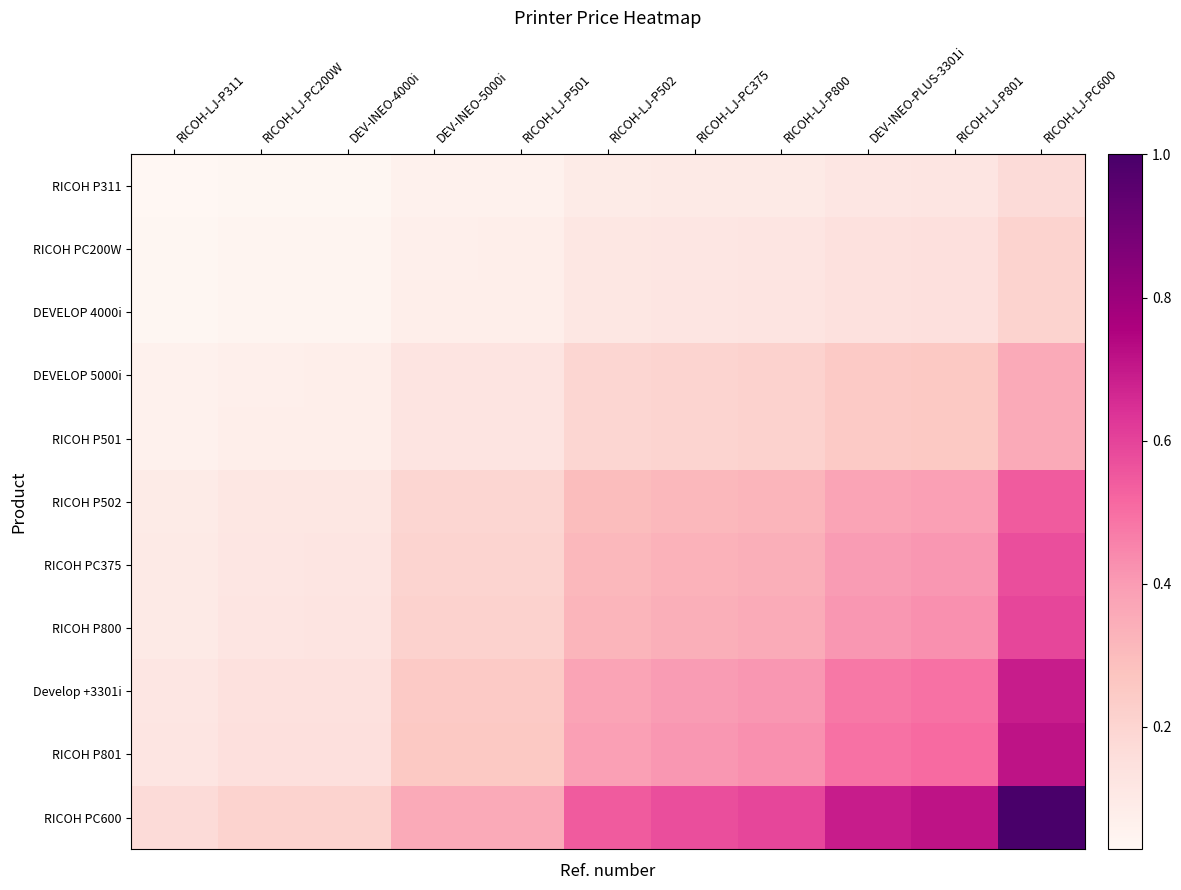

What is the total value across all series at RICOH-LJ-PC375?

3.1